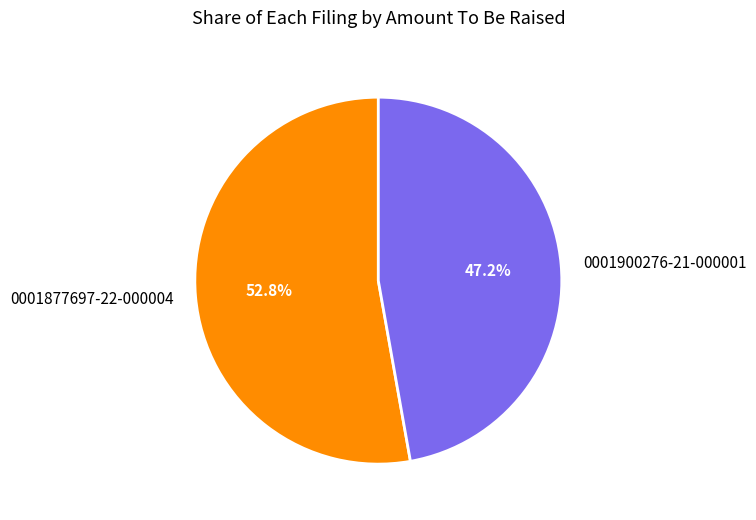

To the nearest percent, what is the average slice percentage?

50%